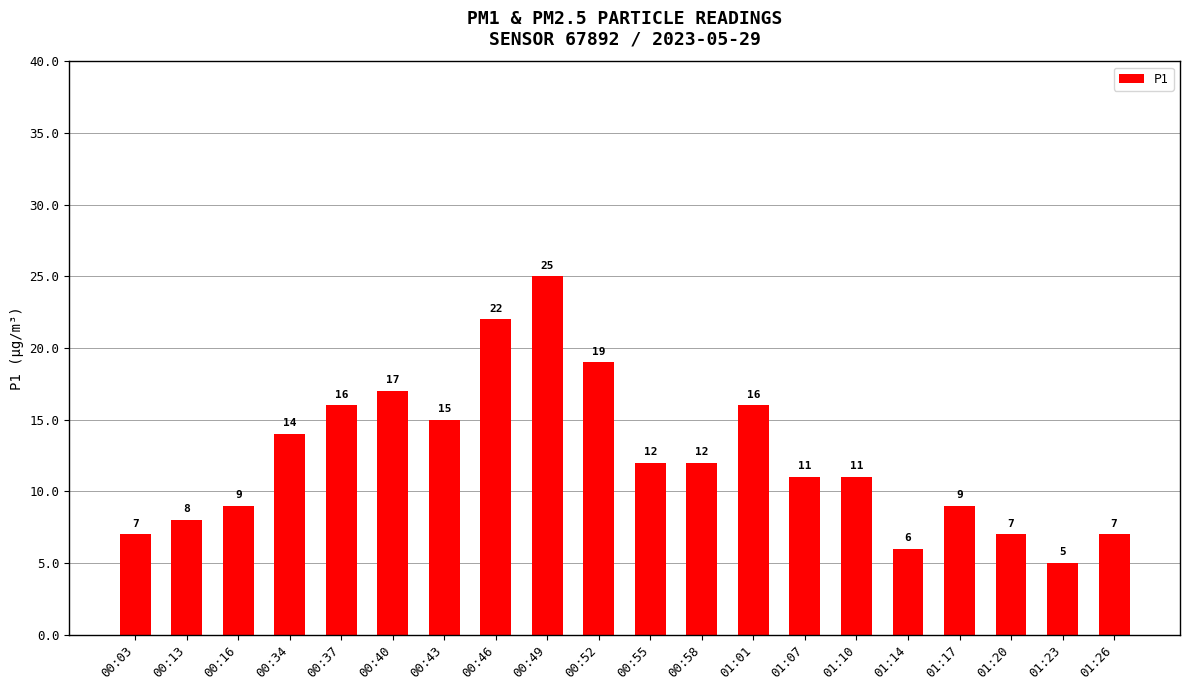

What is the difference between the values at 00:46 and 01:10?

11